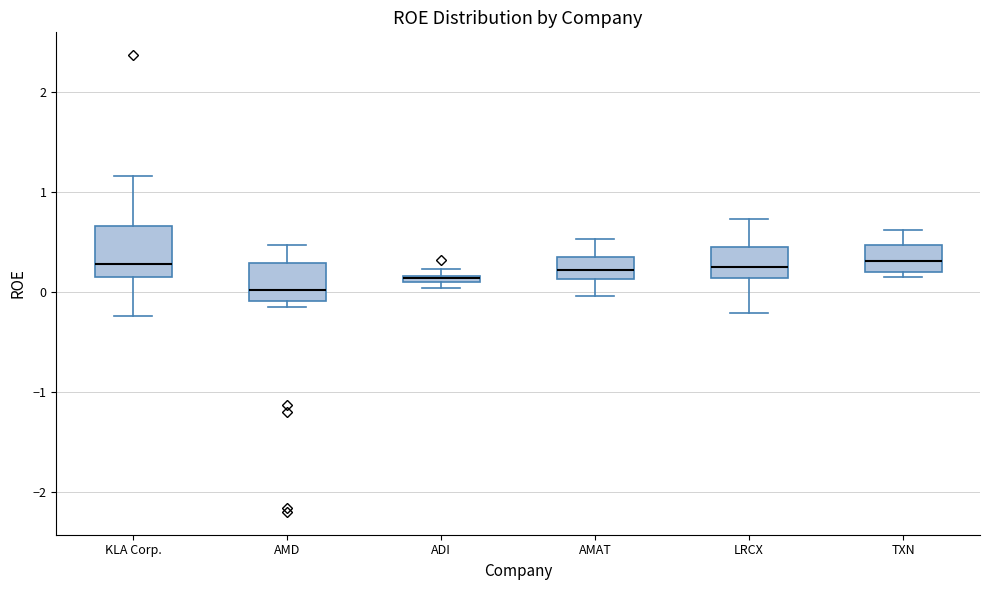

Which box is the tallest, from its lower edge to its upper edge?

KLA Corp.